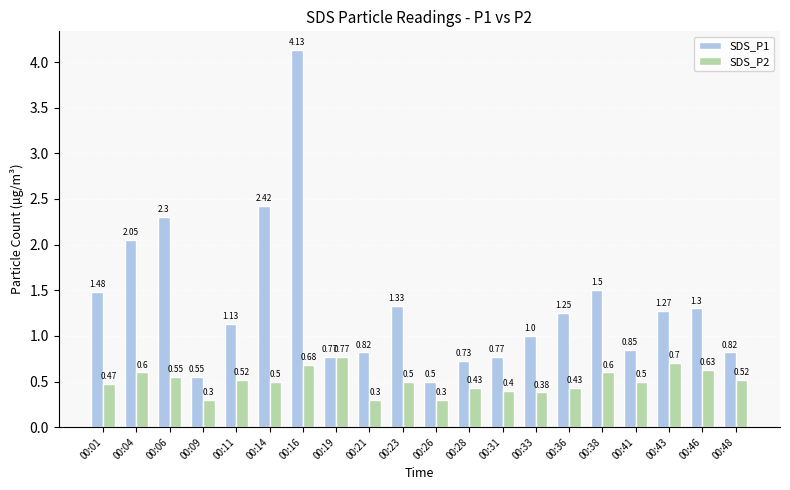

Is the value of SDS_P1 at 00:23 greater than the value of SDS_P2 at 00:01?

Yes